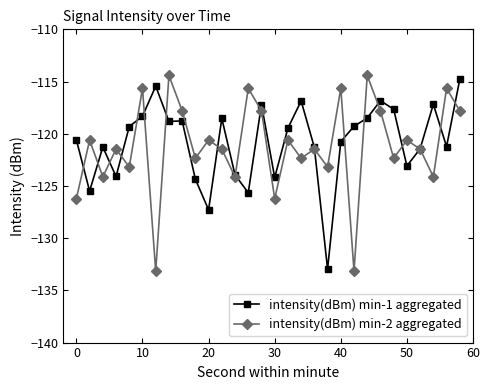

What is the difference between the maximum and minimum values in the intensity(dBm) min-1 aggregated series?

18.2